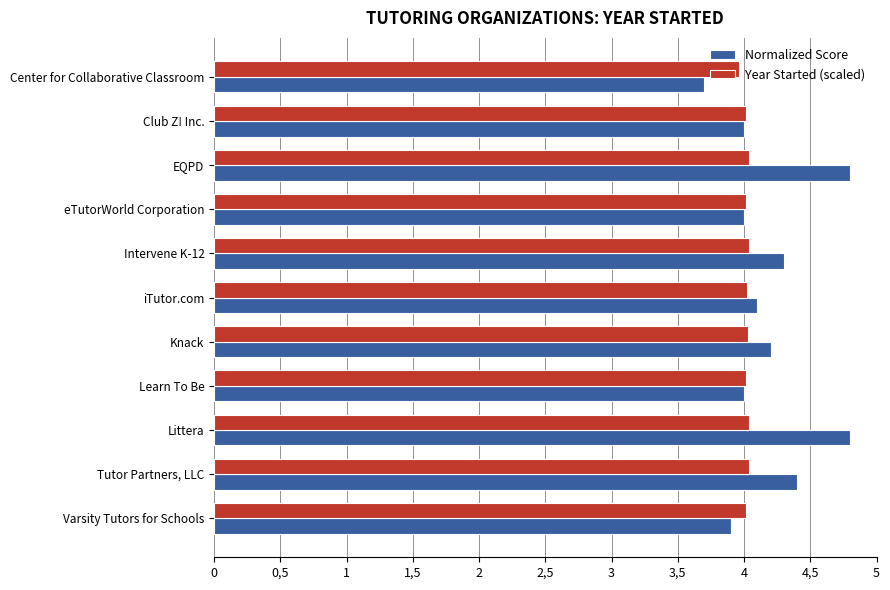

What position from the left is Intervene K-12?

5